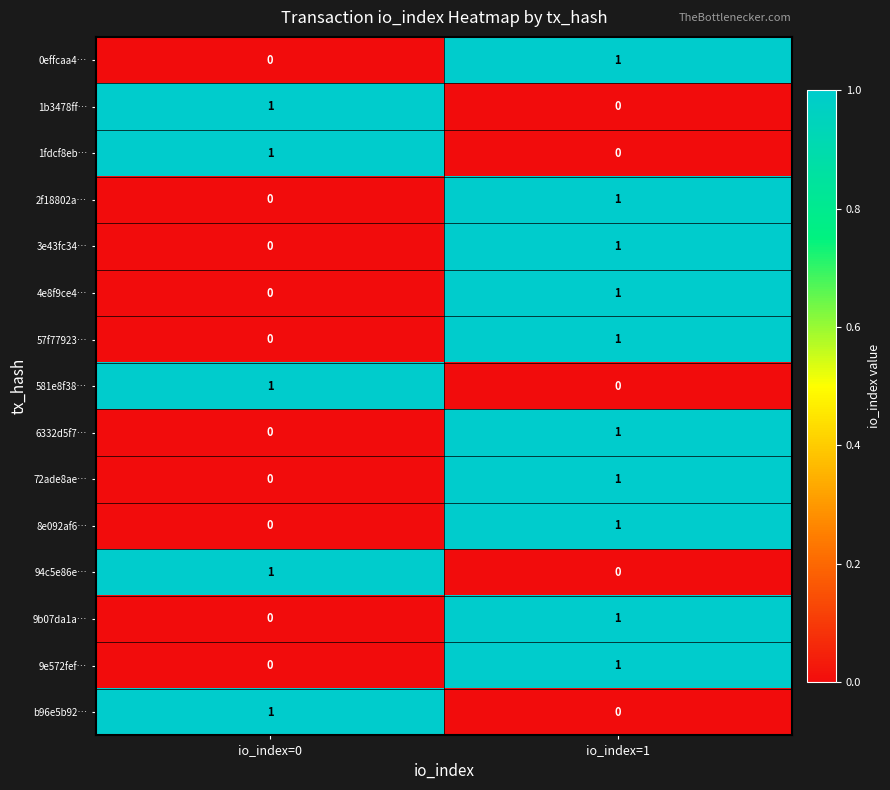

At which label is 57f77923… closest to 0?

io_index=0